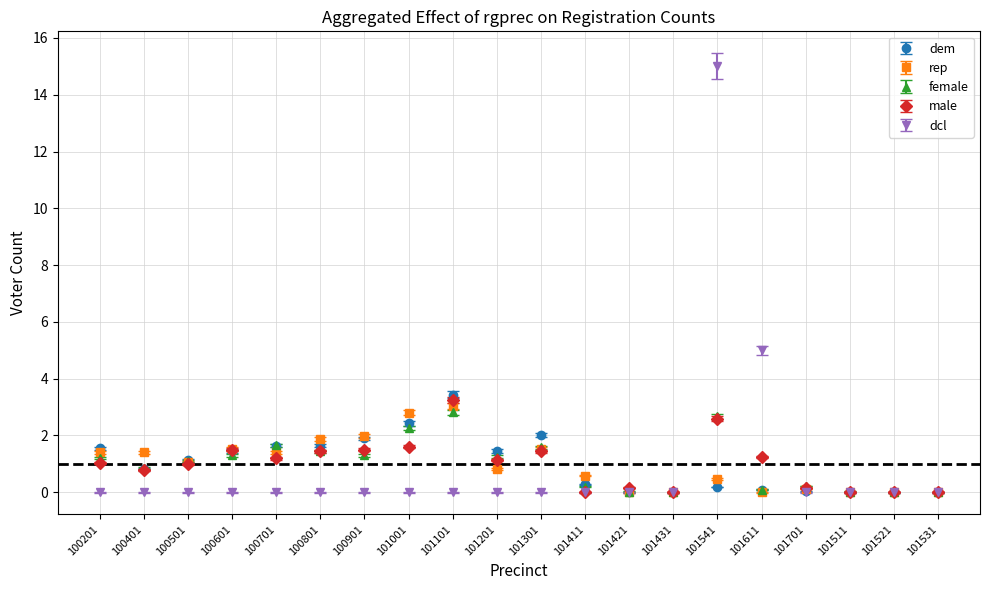

Read the male value at 100501.

1.0